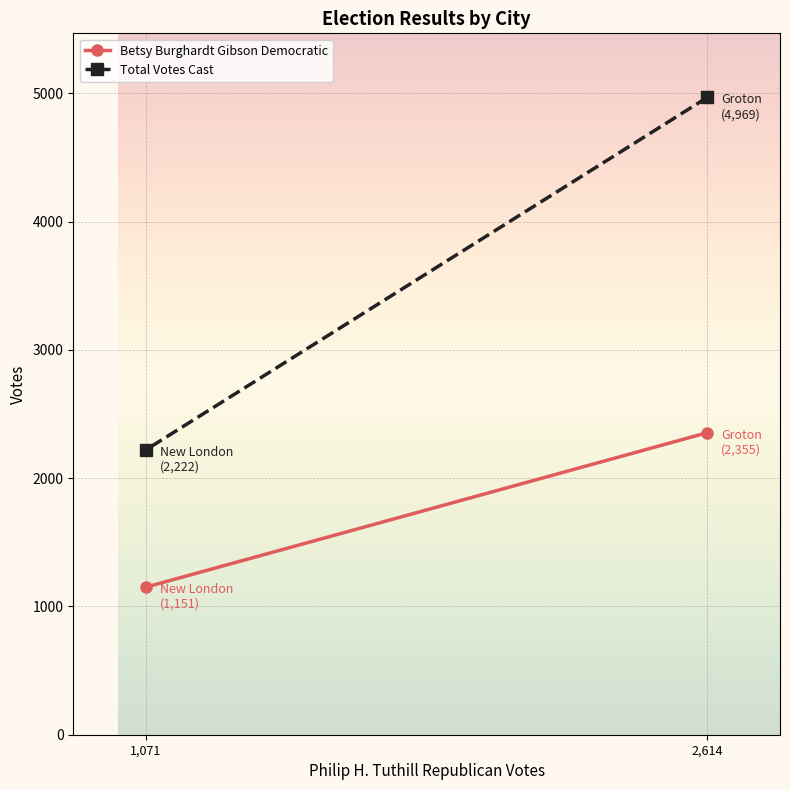

What is the label of the 2nd point from the right?

2,614